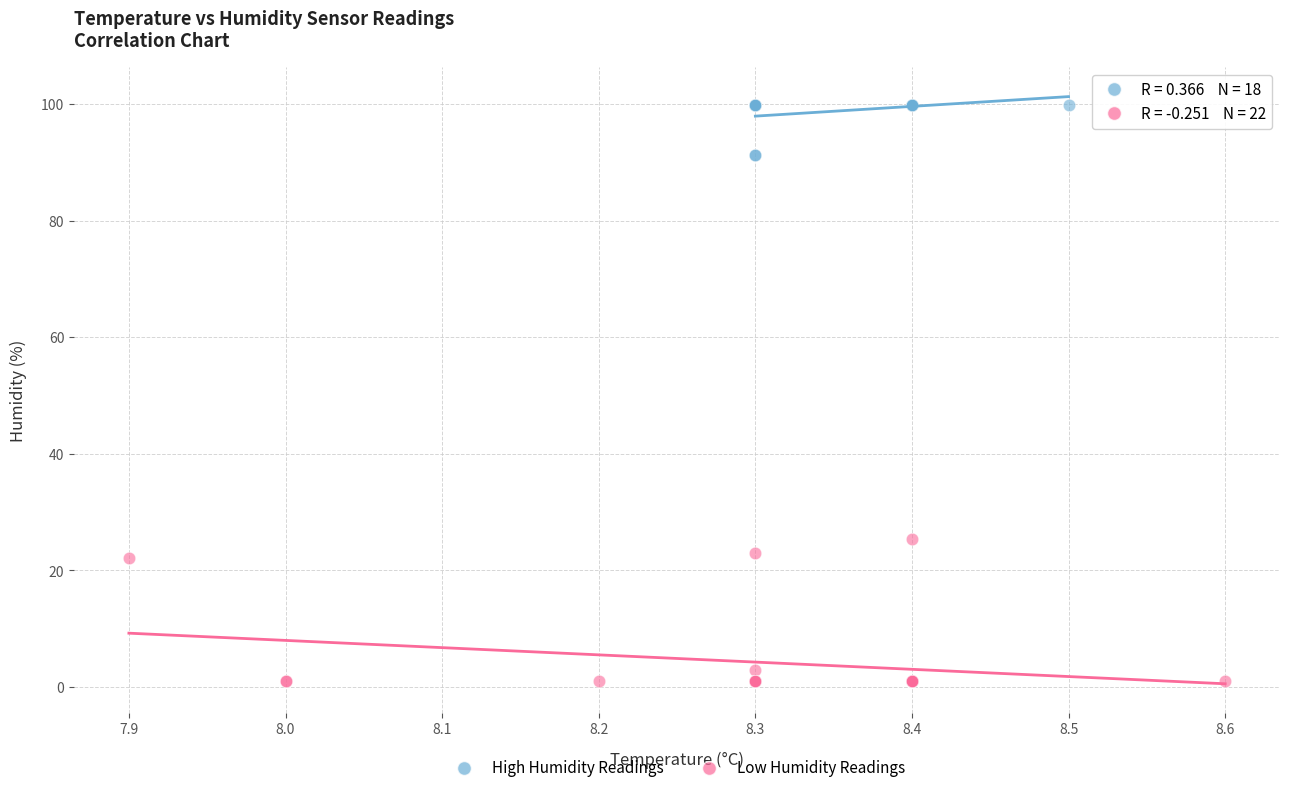

Which series reaches the minimum Y coordinate?

Low Humidity Readings